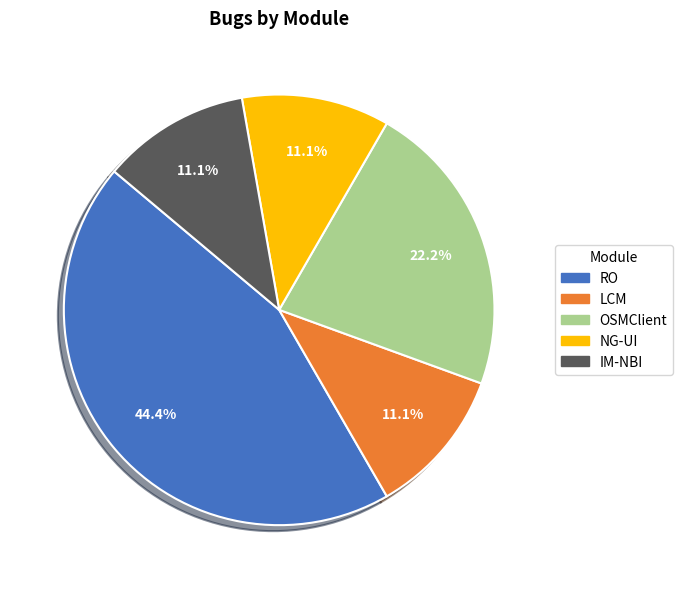

What percentage is NOT represented by RO?

55.6%